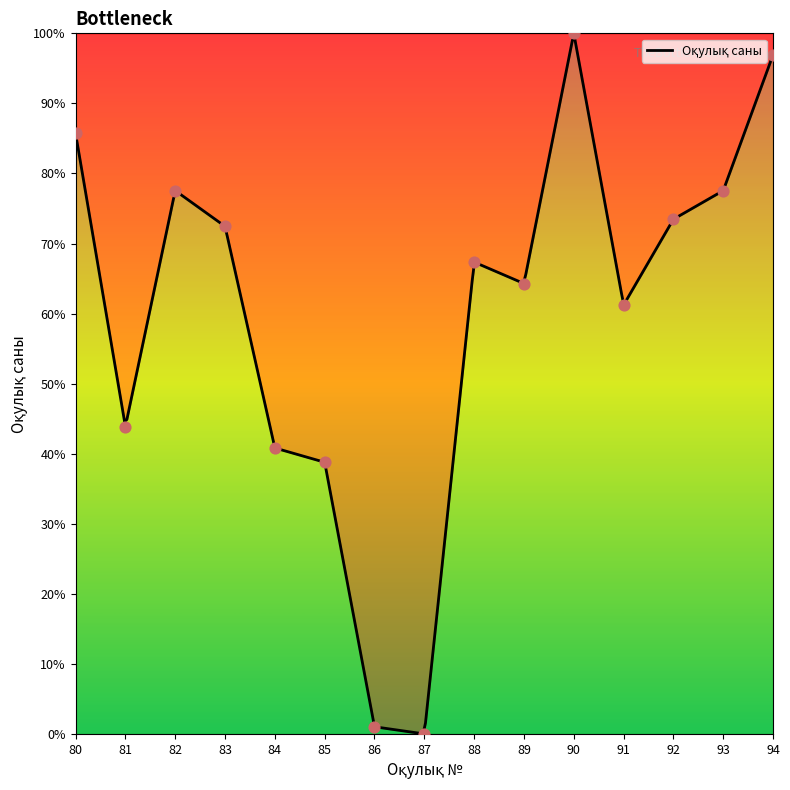

What is the change in value from 85 to 86?

-37.8